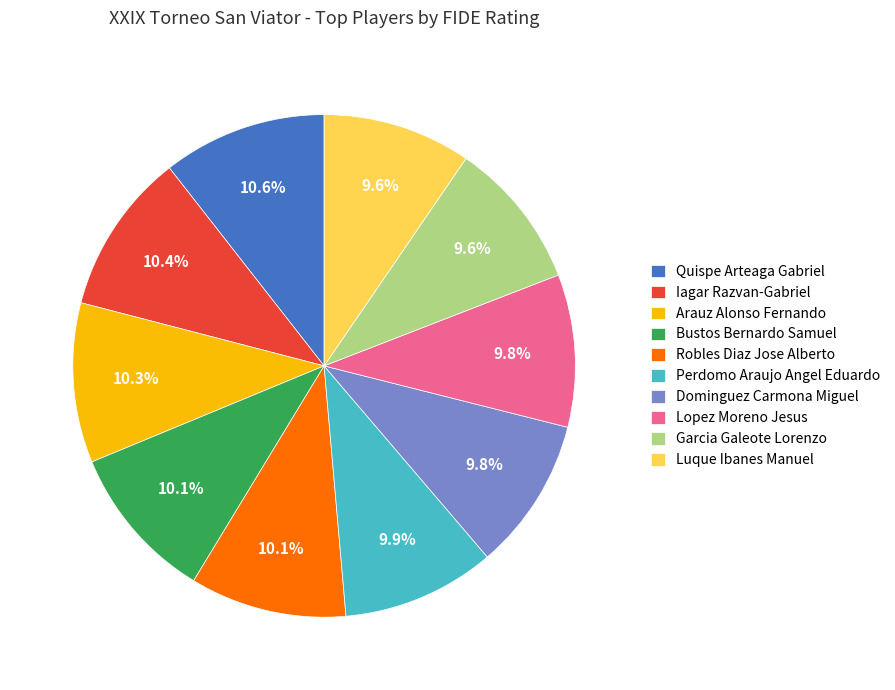

How many segments does this pie chart have?

10